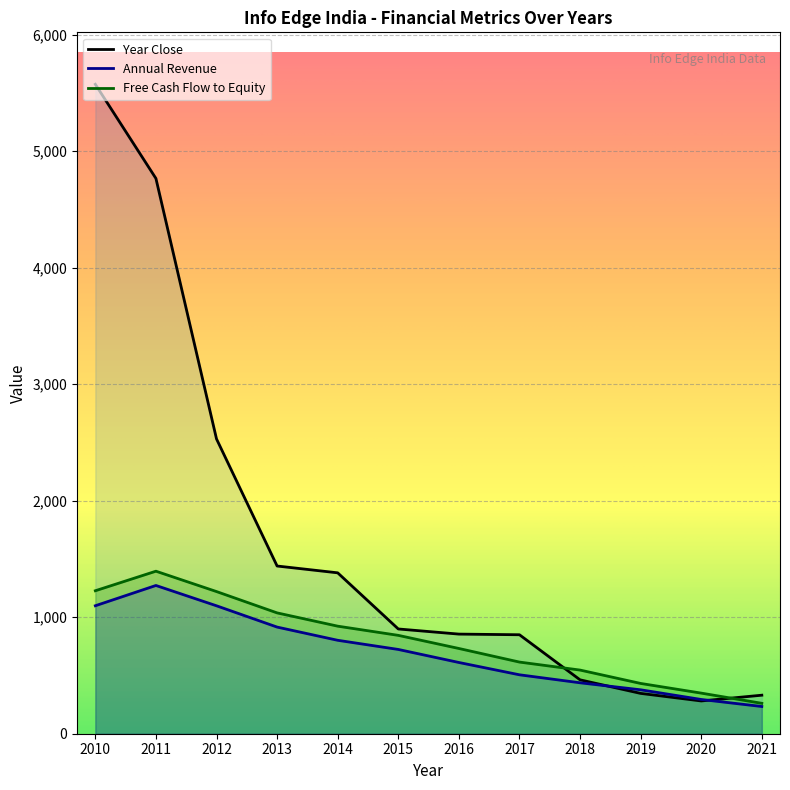

What is the value of the Year Close point at the 11th from the left?

281.3